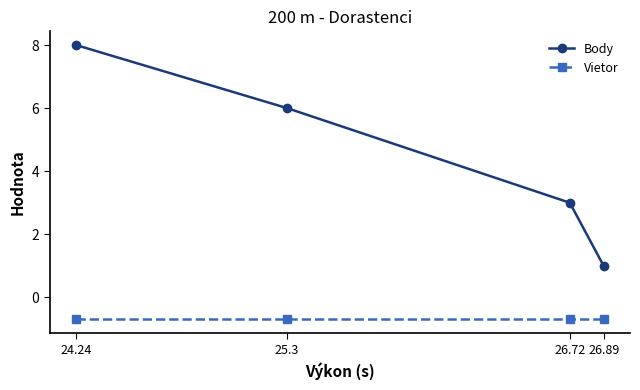

Which label corresponds to the largest value in the chart?

24.24